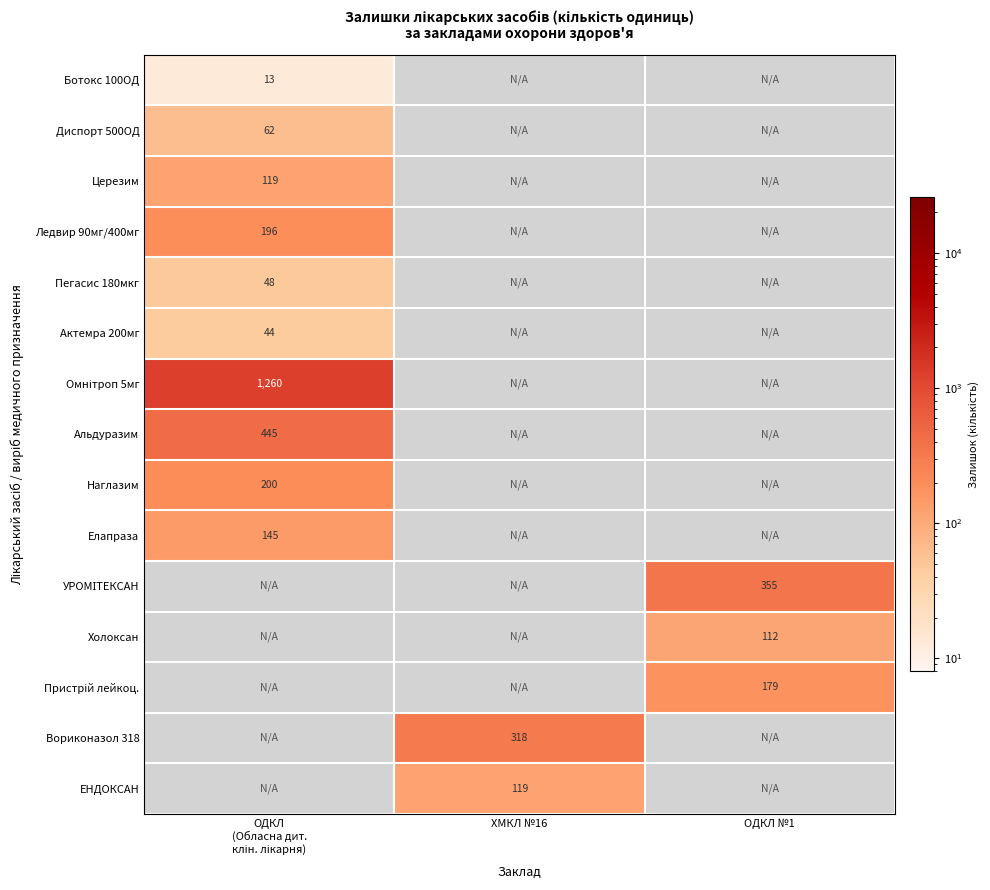

The value of ЕНДОКСАН at ХМКЛ №16 is 182.1. True or false?

False